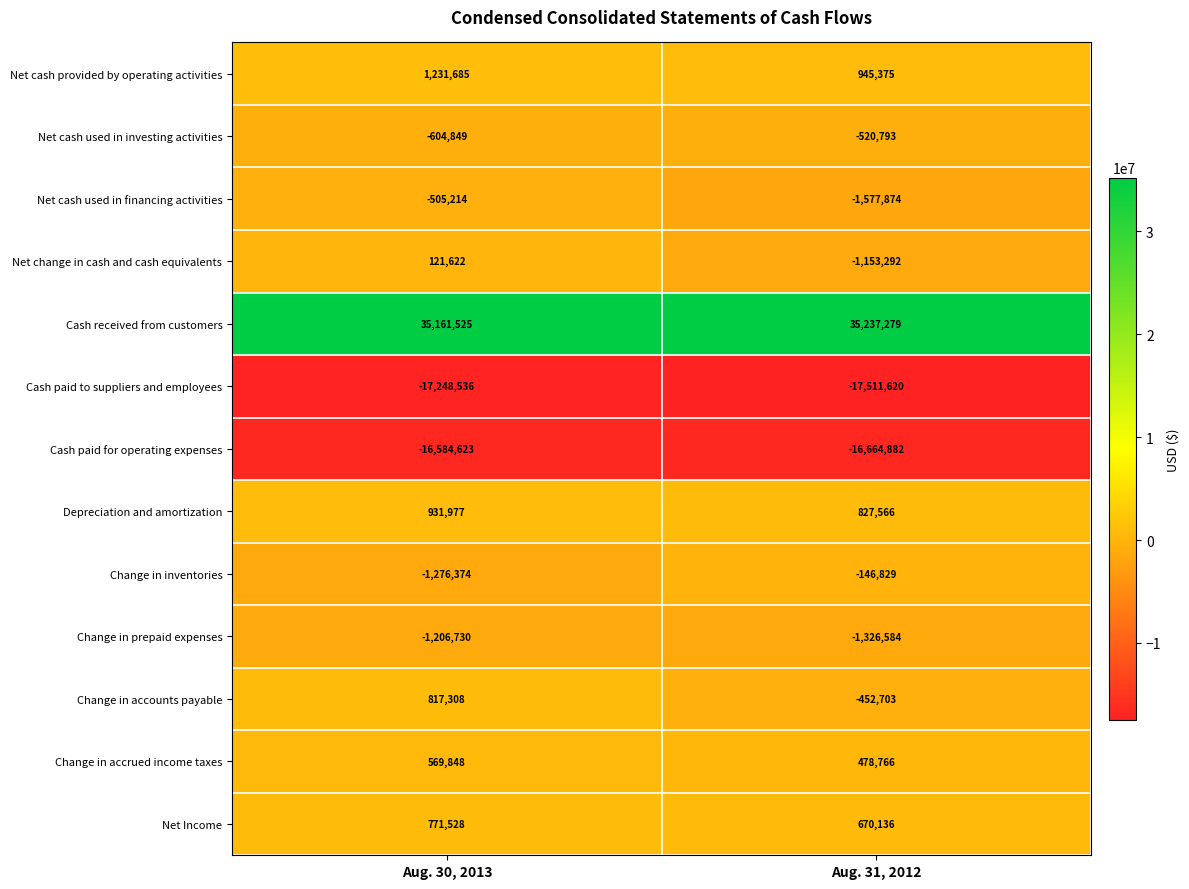

Reading left to right, extract all data points from this chart.

Net cash provided by operating activities: 1231685	945375
Net cash used in investing activities: -604849	-520793
Net cash used in financing activities: -505214	-1577874
Net change in cash and cash equivalents: 121622	-1153292
Cash received from customers: 35161525	35237279
Cash paid to suppliers and employees: -17248536	-17511620
Cash paid for operating expenses: -16584623	-16664882
Depreciation and amortization: 931977	827566
Change in inventories: -1276374	-146829
Change in prepaid expenses: -1206730	-1326584
Change in accounts payable: 817308	-452703
Change in accrued income taxes: 569848	478766
Net Income: 771528	670136